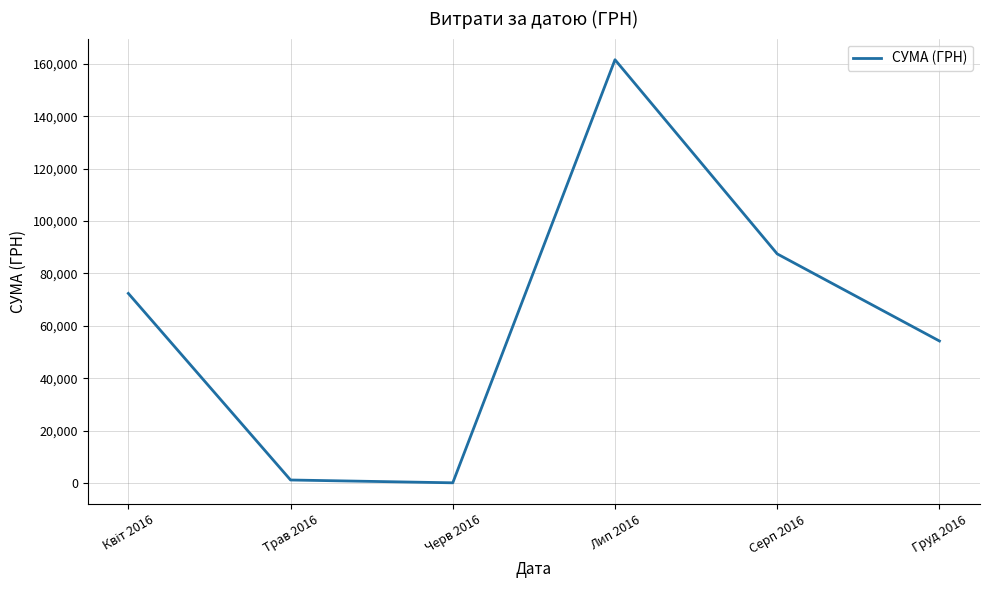

What position from the left is Лип 2016?

4